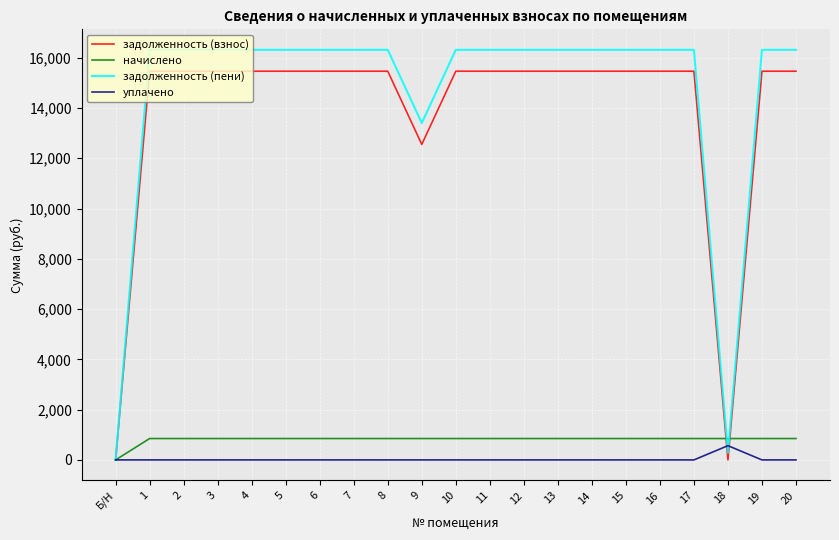

Rank the series by their maximum value, from highest to lowest.

задолженность (пени), задолженность (взнос), начислено, уплачено